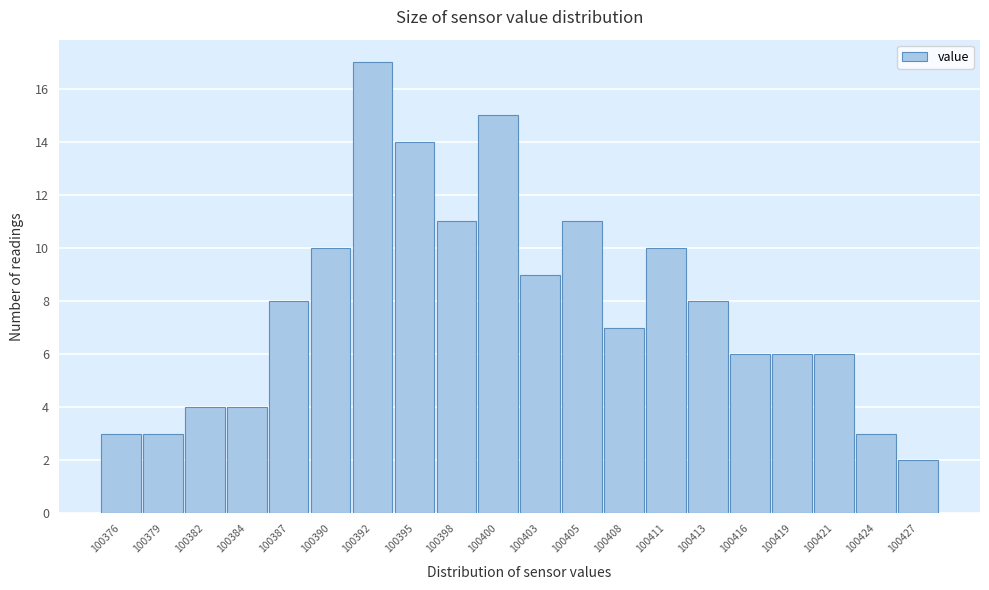

Over which range of the x-axis is the bar tallest?

100390.90 to 100393.55